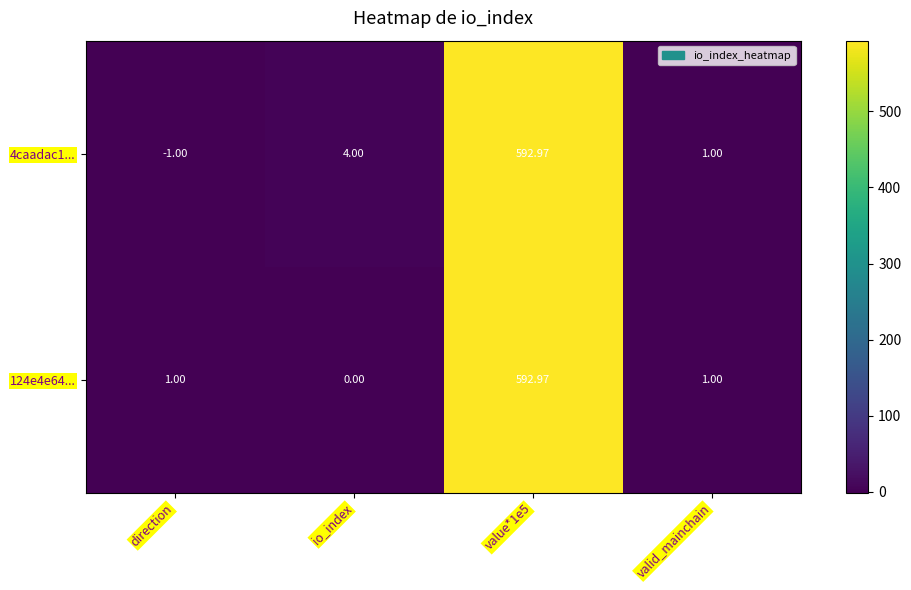

What is the minimum value shown in the chart?

-1.0